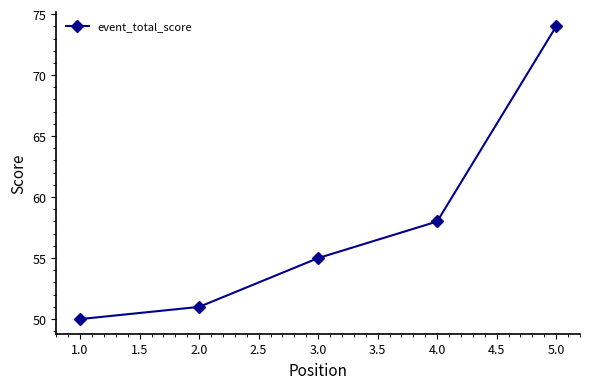

What is the sum of all values?

288